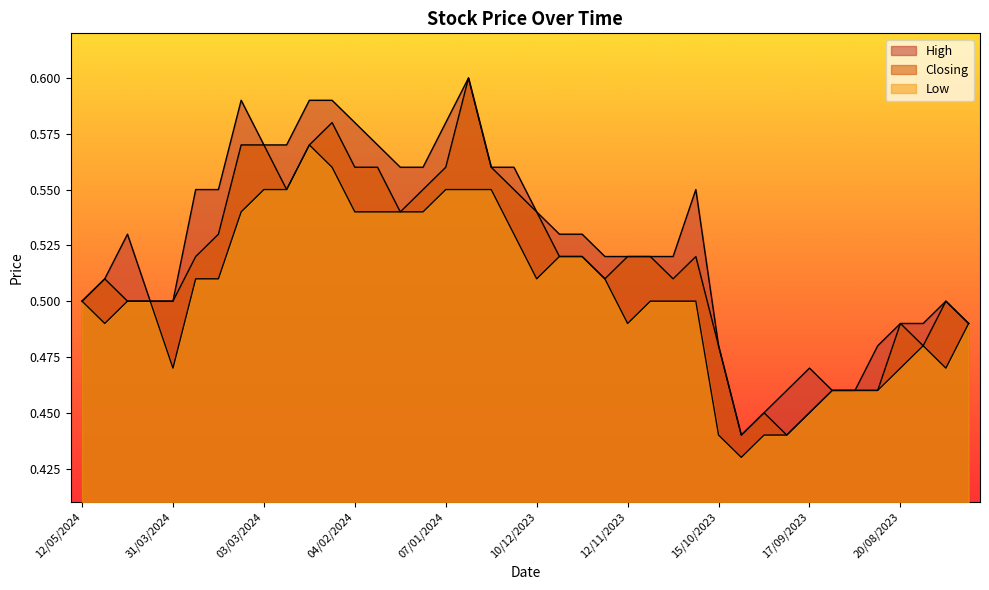

What is the average value of the Low series?

0.5